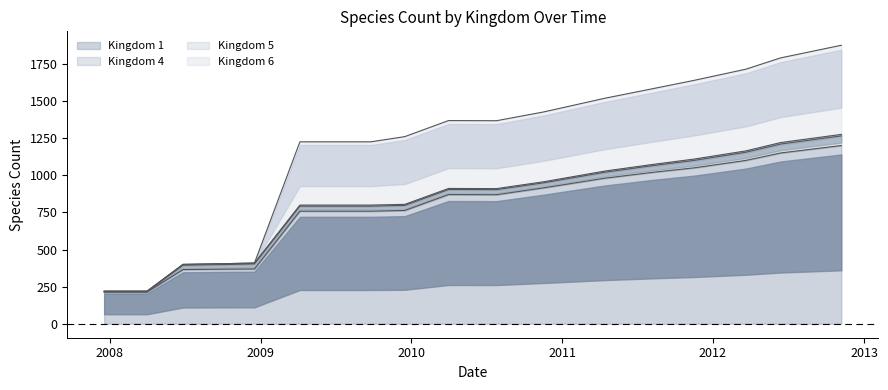

How many interior local peaks does the Kingdom 1 series have?

1